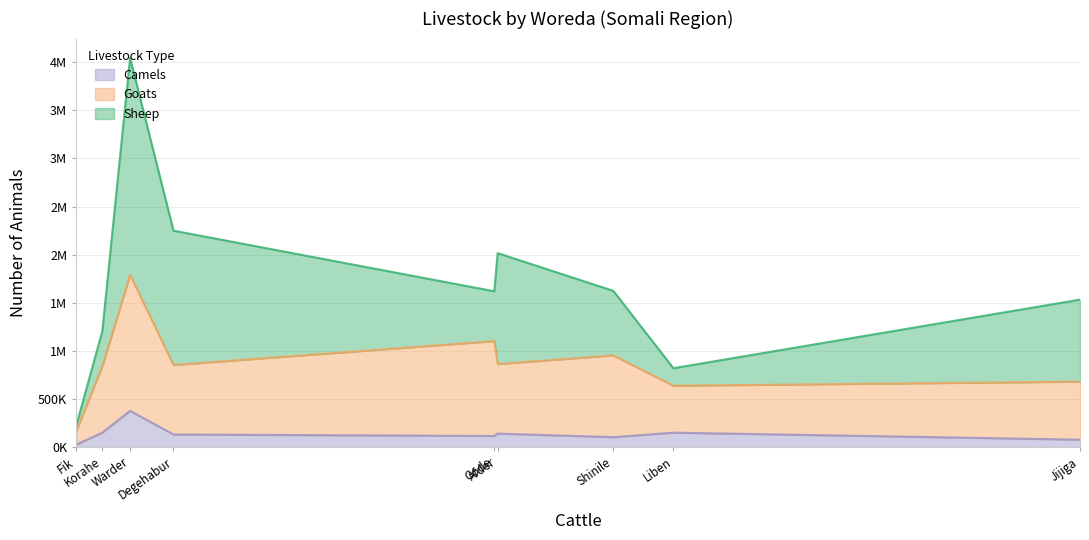

True or false: Goats and Camels intersect in this chart.

False